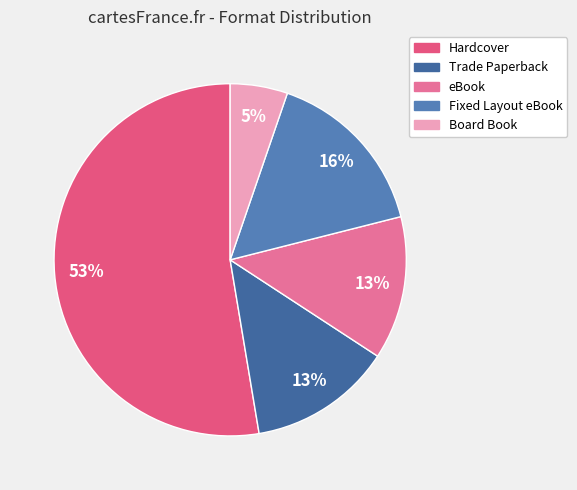

To the nearest percent, what is the combined percentage of Board Book and Trade Paperback?

18%